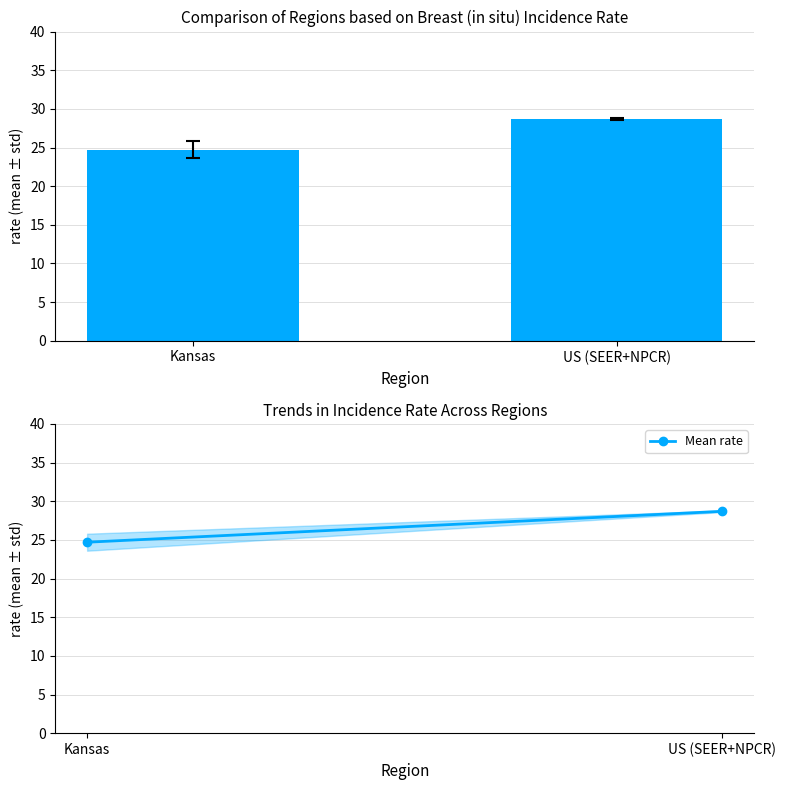

True or false: Age-Adjusted Incidence Rate has a value of 28.7 at US (SEER+NPCR).

True